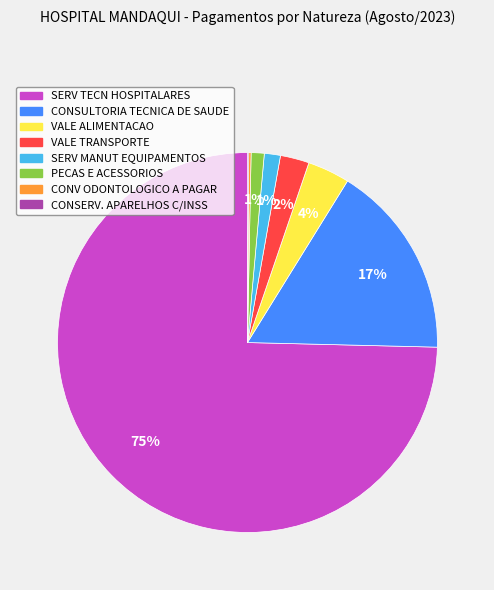

Which category has the biggest portion of the pie?

SERV TECN HOSPITALARES